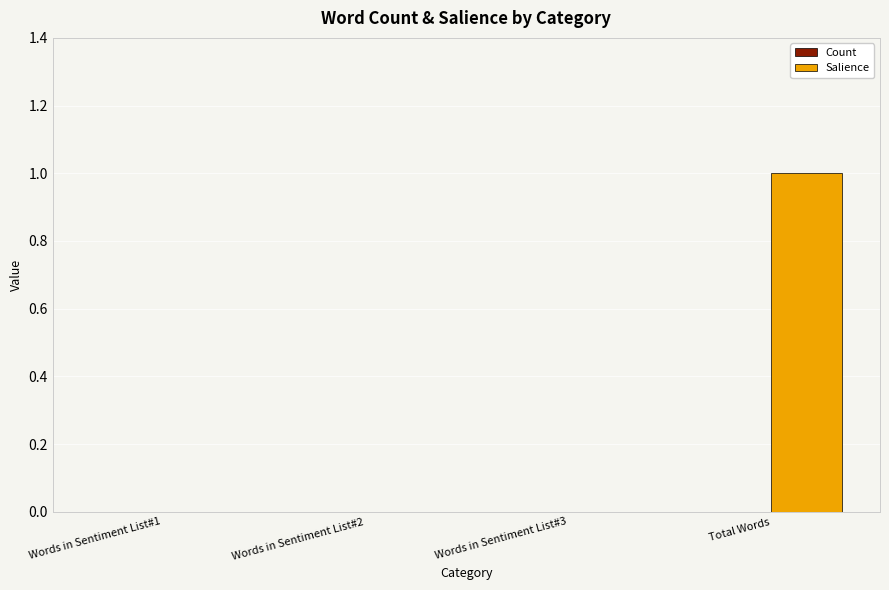

What is the change in value from Words in Sentiment List#1 to Total Words?

+1